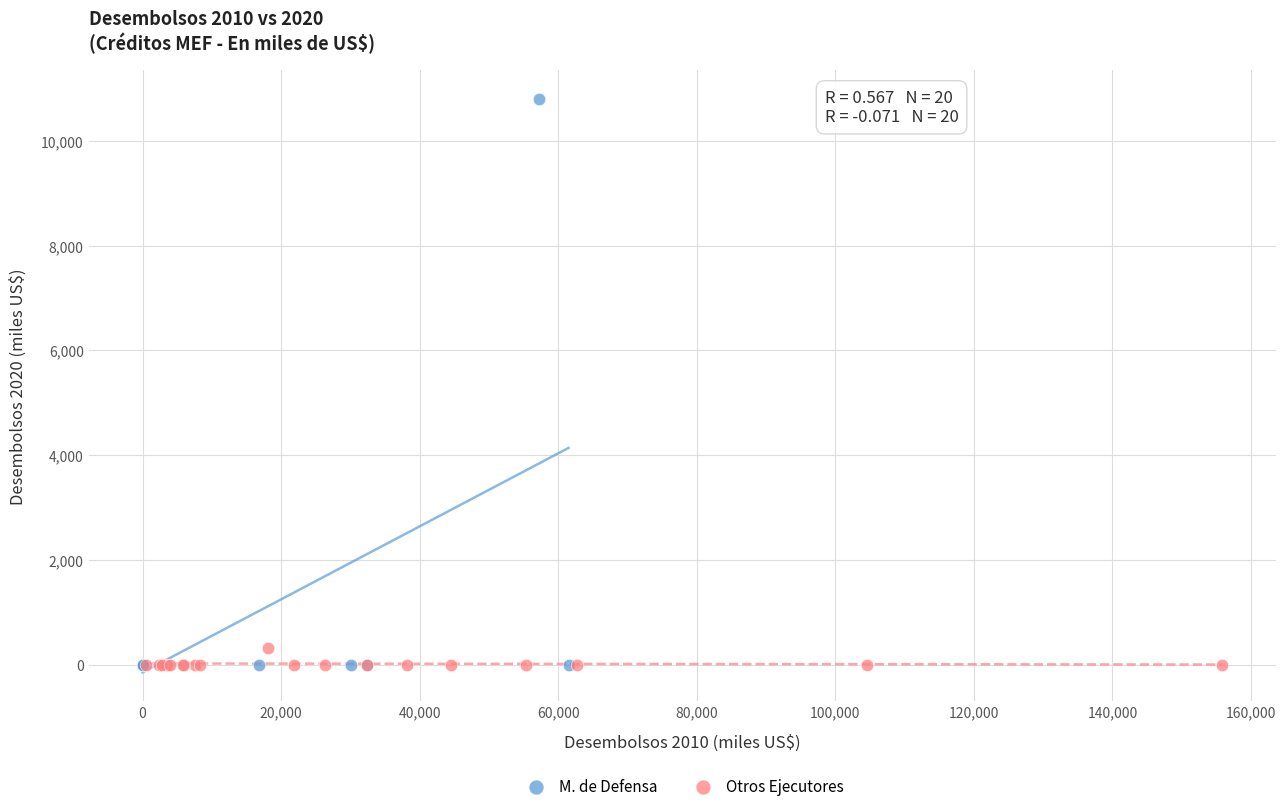

Which series has the largest Y range (max minus min)?

M. de Defensa